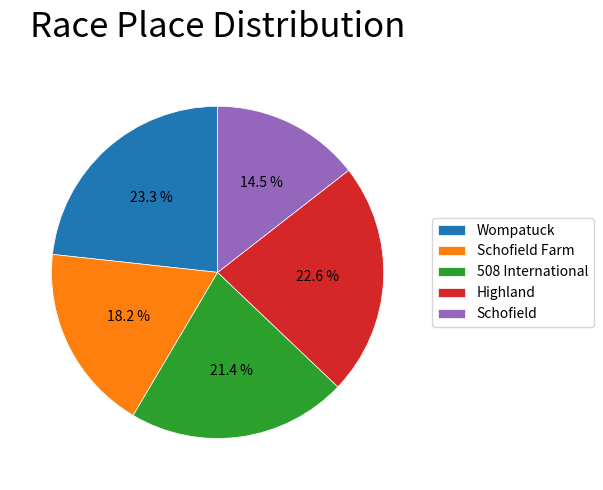

Is it true that Schofield is 2% of the pie?

False